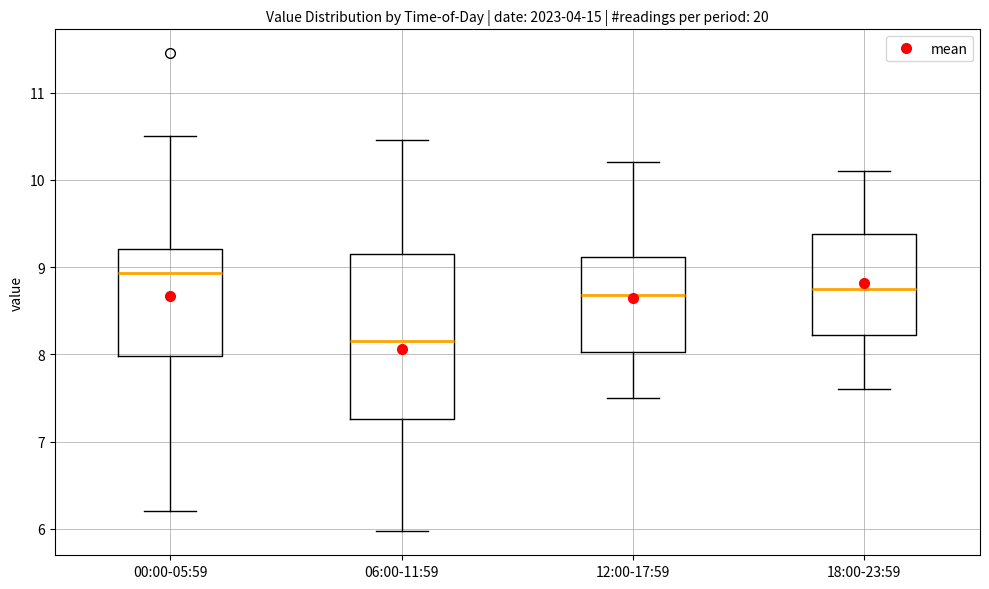

Which box's median line is the highest?

00:00-05:59